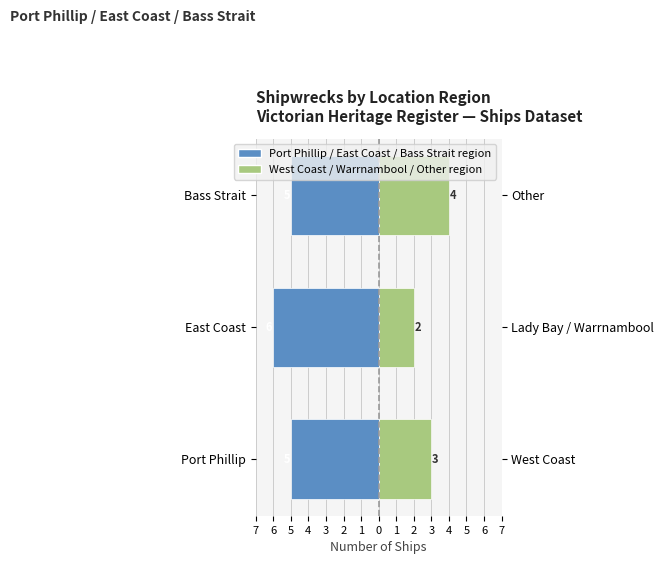

What is the value of the Port Phillip bar at the 1st from the left?

-5